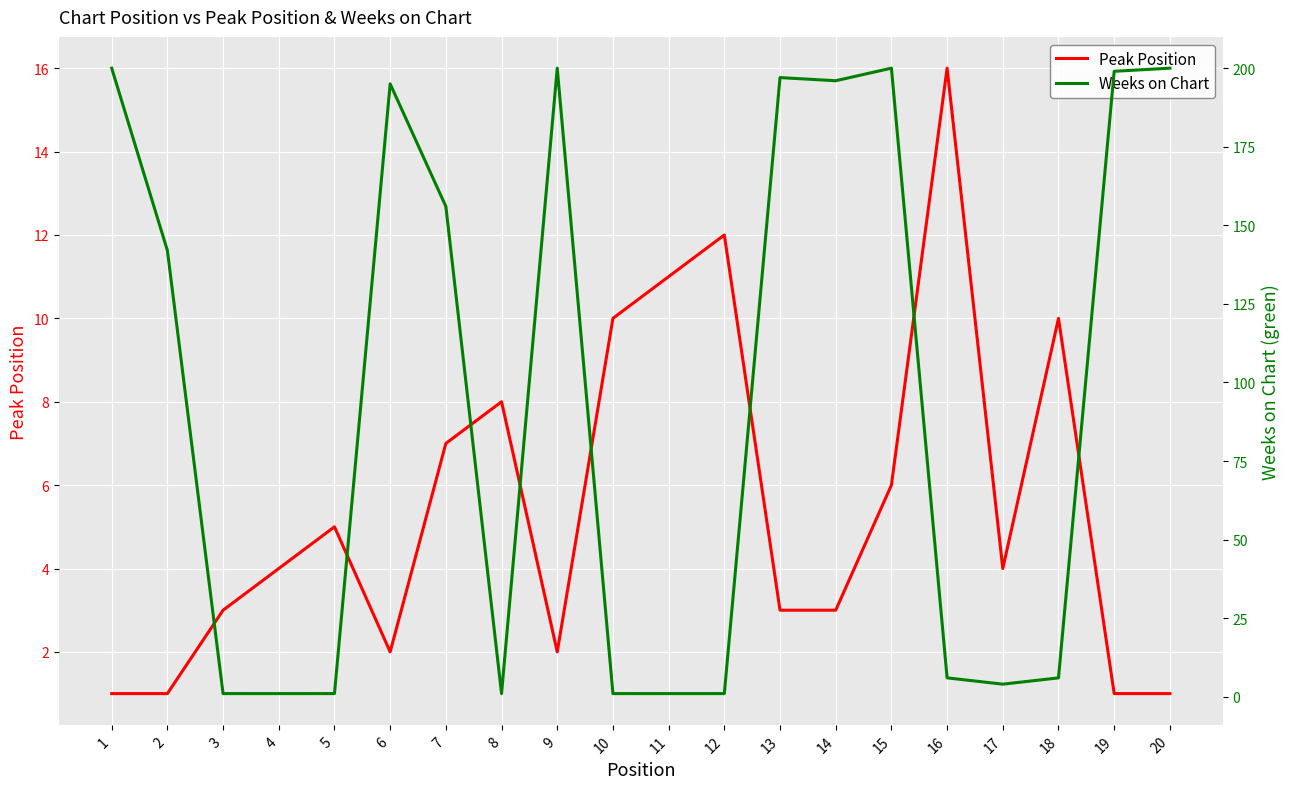

At which label does Peak Position reach its peak?

16